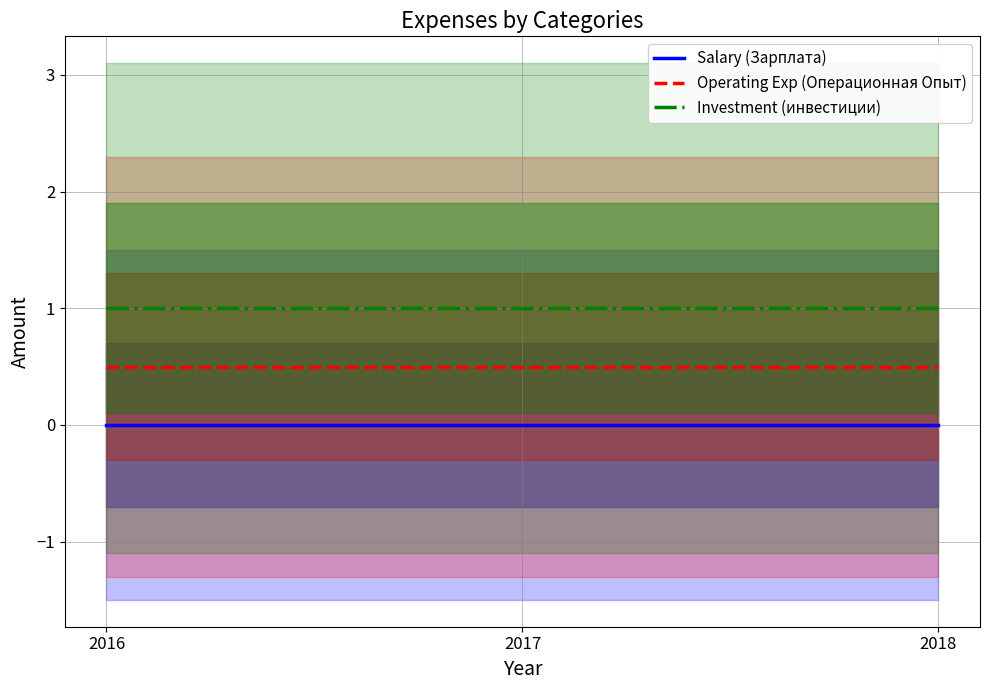

Reading left to right, what are all the values shown in this chart?

Salary (Зарплата): 2016=0.0	2017=0.0	2018=0.0
Operating Exp (Операционная Опыт): 2016=0.5	2017=0.5	2018=0.5
Investment (инвестиции): 2016=1.0	2017=1.0	2018=1.0